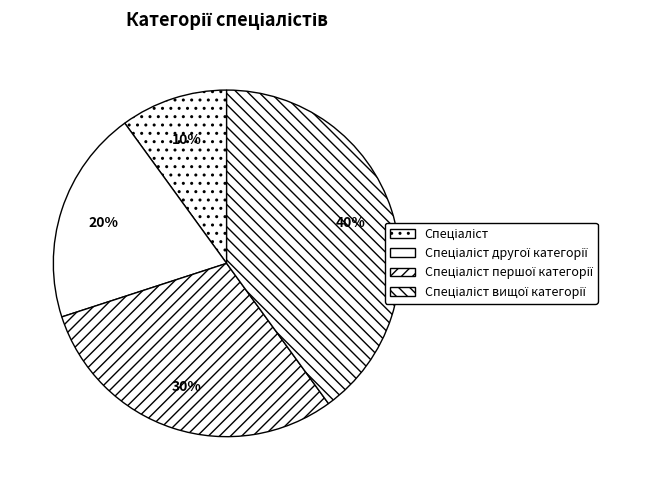

How many slices are in this pie chart?

4